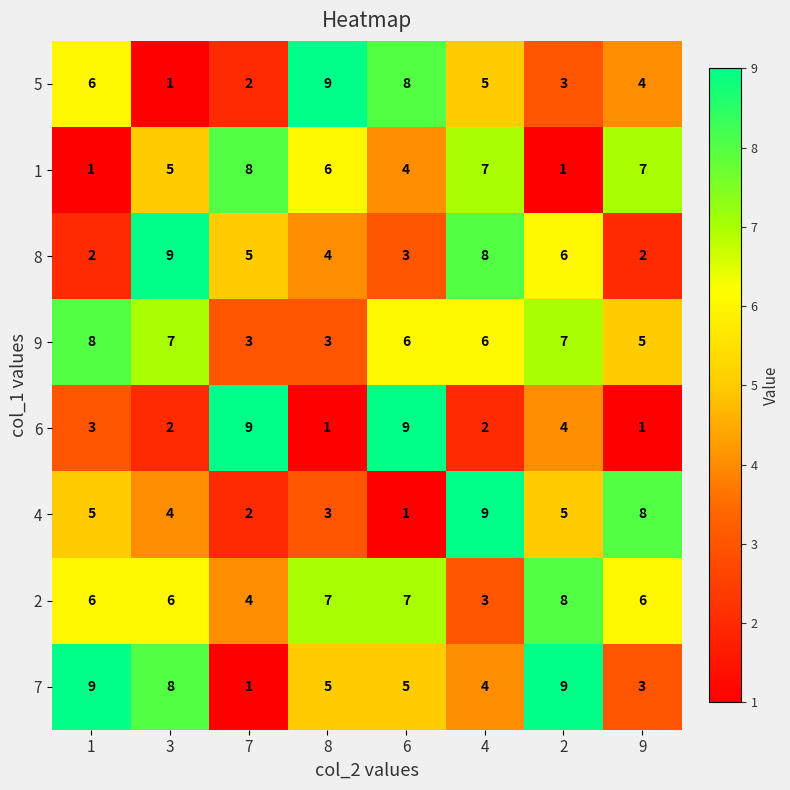

What is the total value across all series at 8?

38